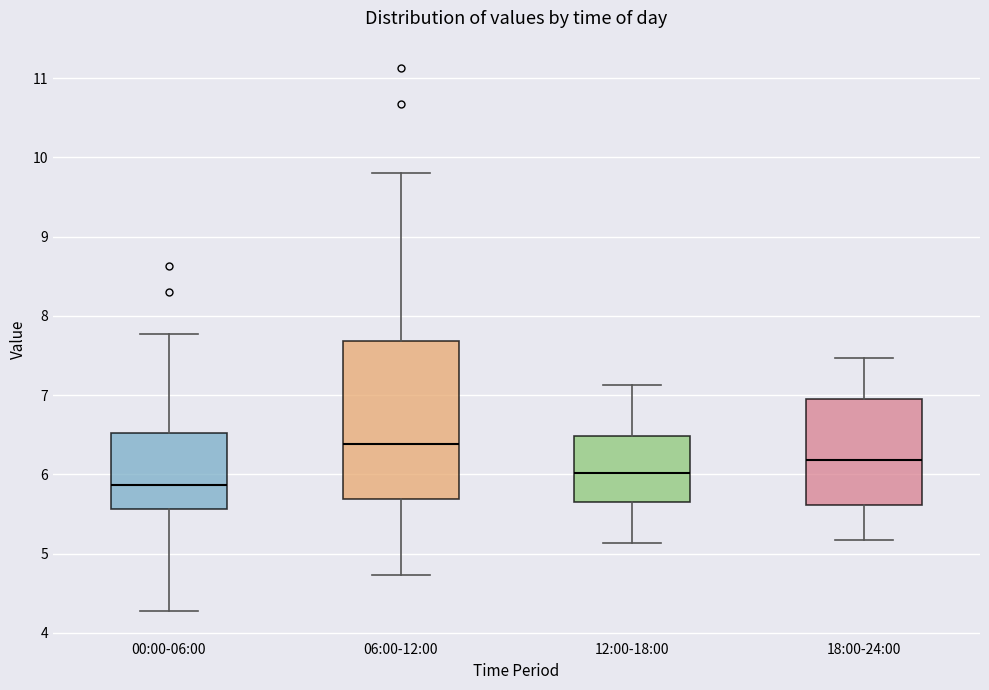

Reading left to right, transcribe this box plot: for each box, give where its median line is, the range the box spans, and where its two whiskers end, as read against the y-axis. The values are not printed on the chart, so give them approximately, as read against the axis.

00:00-06:00: median 5.9, box 5.6 to 6.5, whiskers 4.3 to 7.8
06:00-12:00: median 6.4, box 5.7 to 7.7, whiskers 4.7 to 9.8
12:00-18:00: median 6.0, box 5.6 to 6.5, whiskers 5.1 to 7.1
18:00-24:00: median 6.2, box 5.6 to 7.0, whiskers 5.2 to 7.5